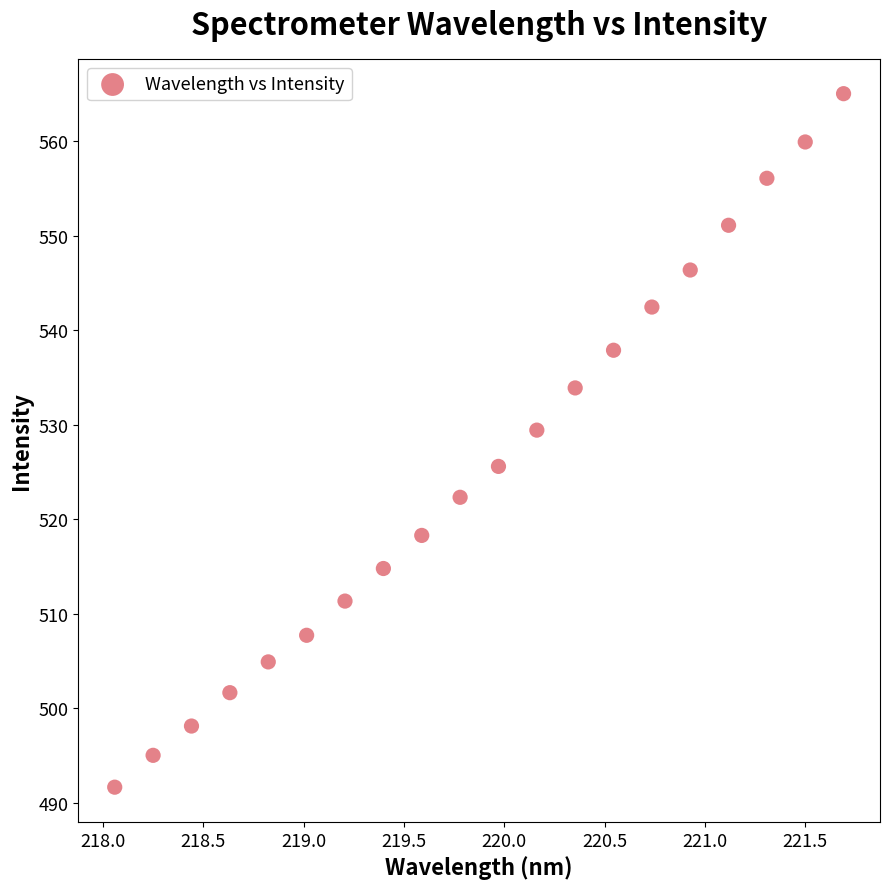

What Y value in the scatter plot is closest to 528?

529.4